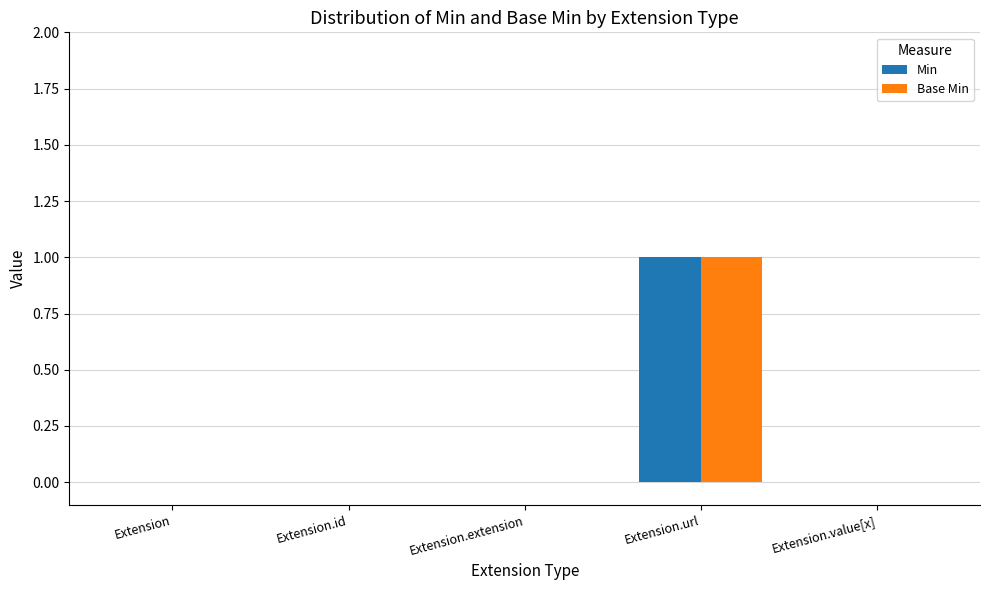

At which category is the sum across all series the highest?

Extension.url